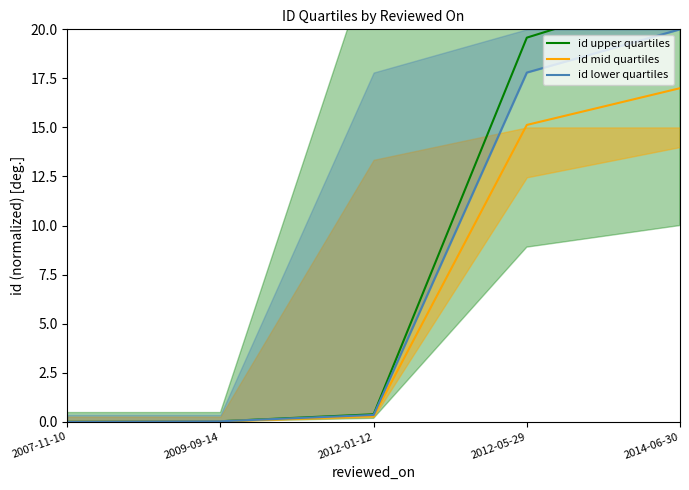

What is the value of the id lower quartiles point at the 4th from the left?

17.8